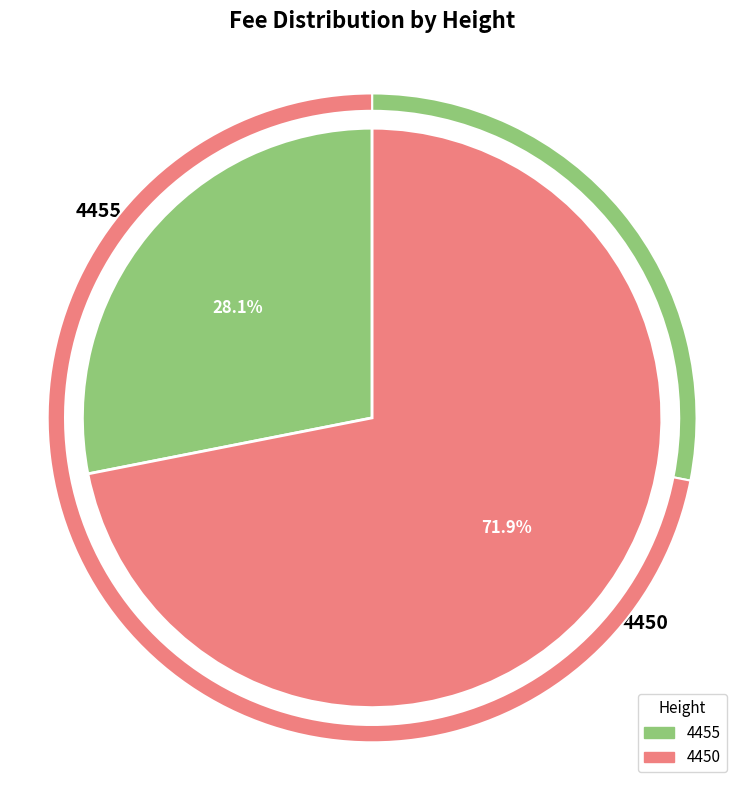

What is the change in value from 4455 to 4450?

+7.3